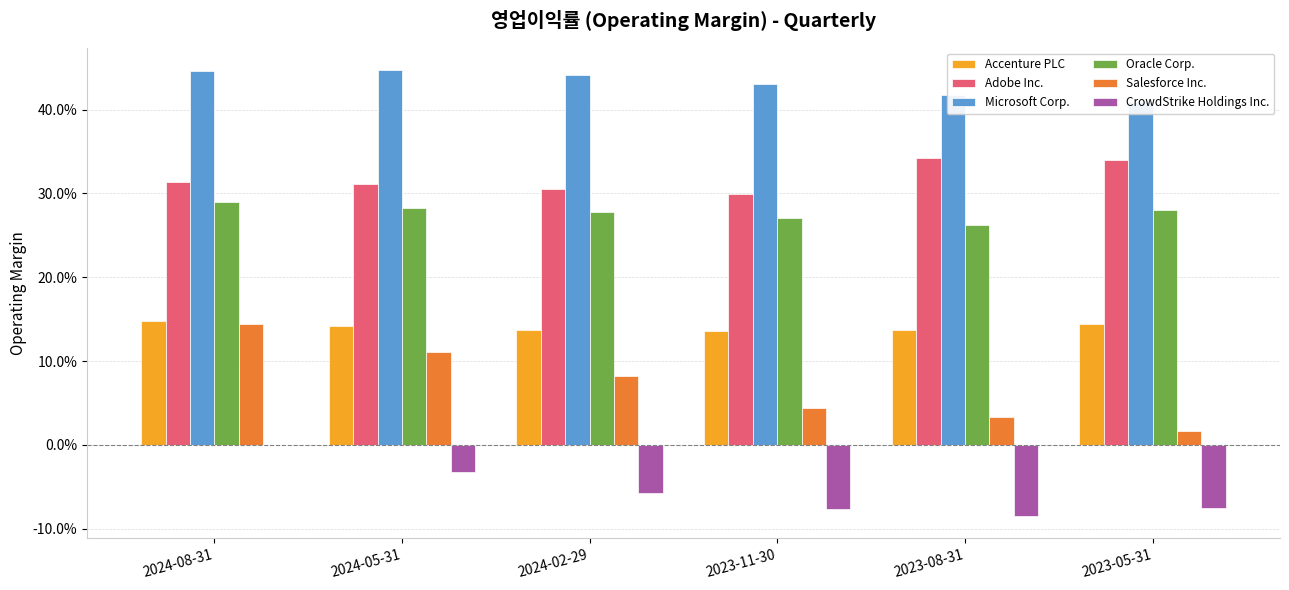

Is the value of Accenture PLC at 2024-05-31 greater than the value of CrowdStrike Holdings Inc. at 2024-08-31?

Yes